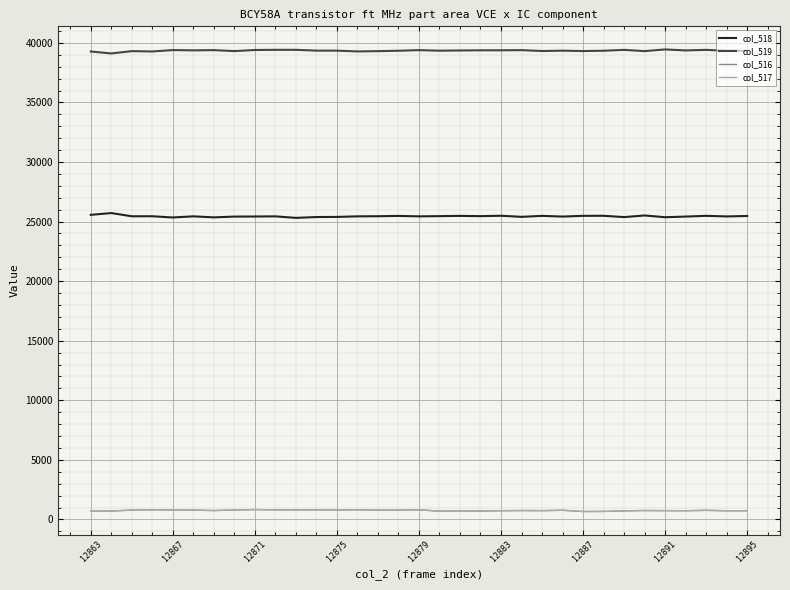

What is the maximum value shown in the chart?

39447